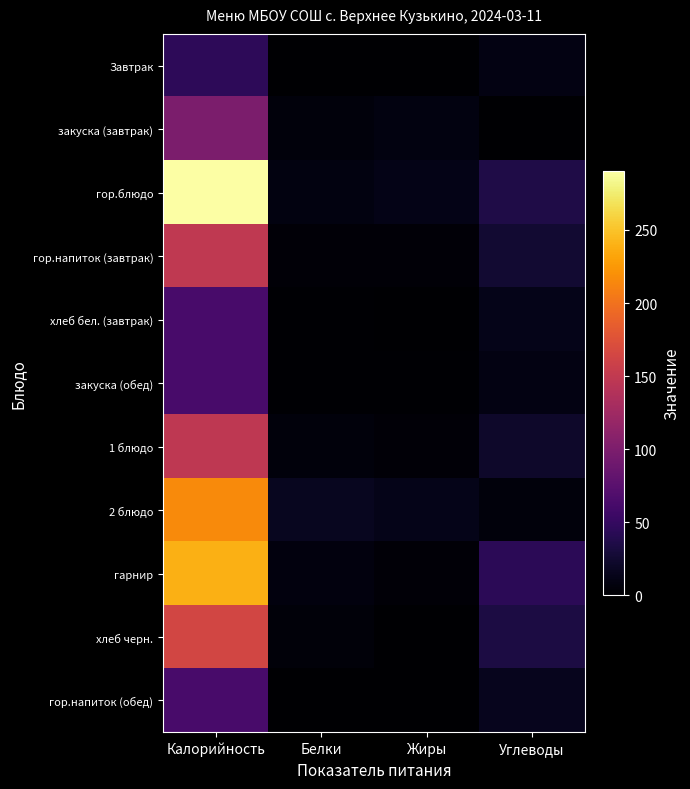

At how many categories does at least one series exceed 165?

1